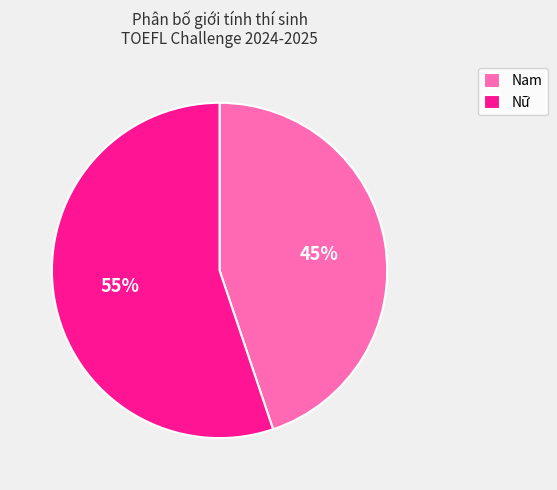

To the nearest percent, what is the combined percentage of Nữ and Nam?

100%